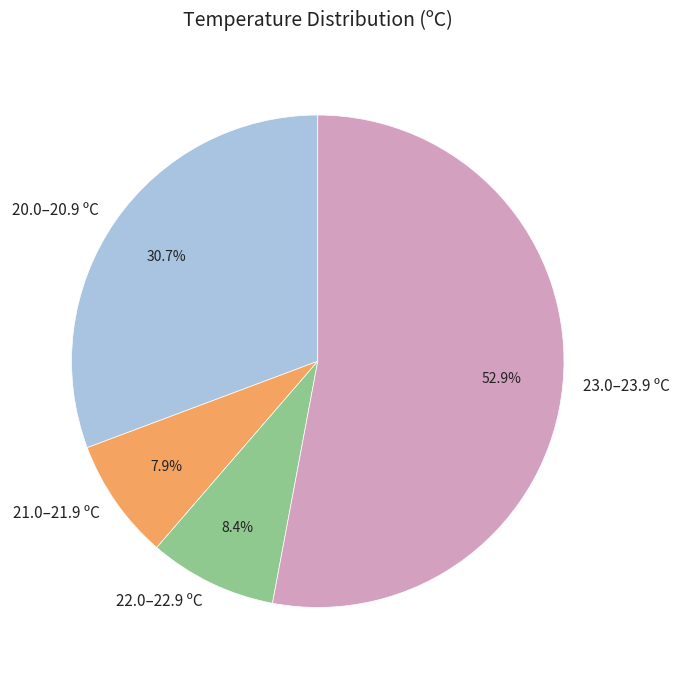

What percentage is NOT represented by 22.0–22.9 ºC?

91.6%